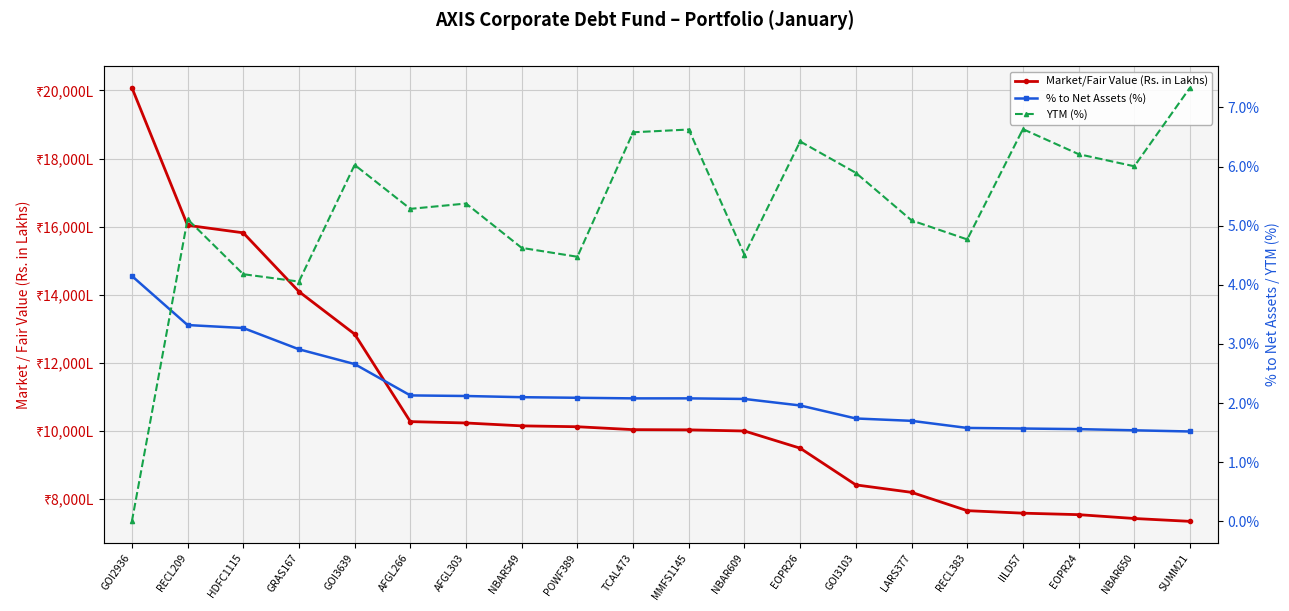

List the labels in order of Market/Fair Value (Rs. in Lakhs) value, largest first.

GOI2936, RECL209, HDFC1115, GRAS167, GOI3639, AFGL266, AFGL303, NBAR549, POWF389, TCAL473, MMFS1145, NBAR609, EOPR26, GOI3103, LARS377, RECL383, IILD57, EOPR24, NBAR650, SUMM21